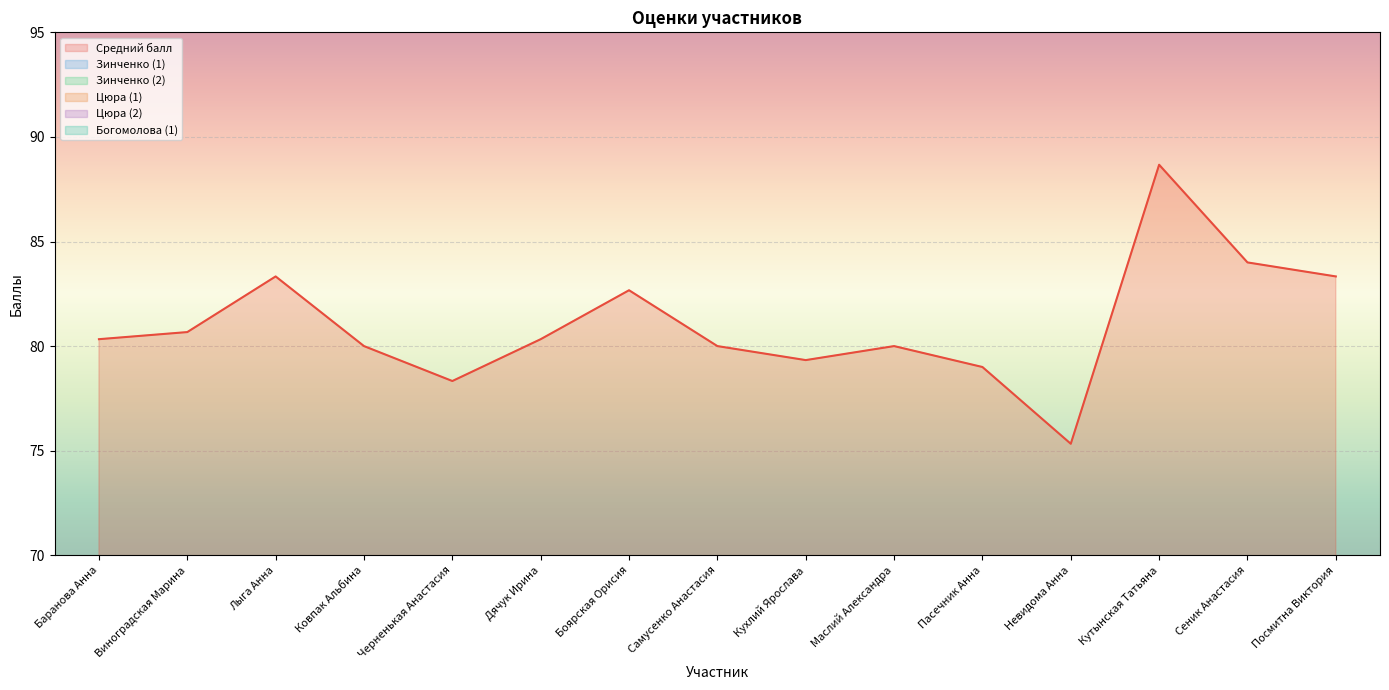

What position from the right is Кухлий Ярослава?

7